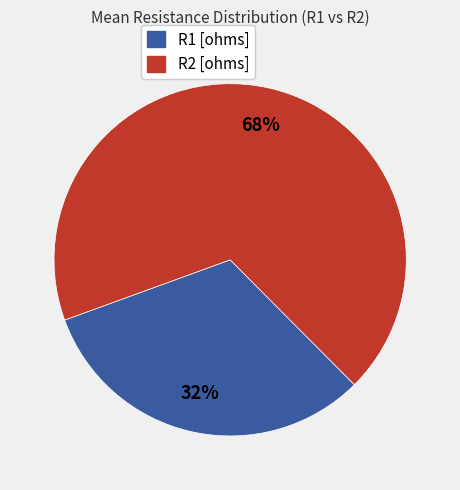

Which category has the biggest portion of the pie?

R2 [ohms]